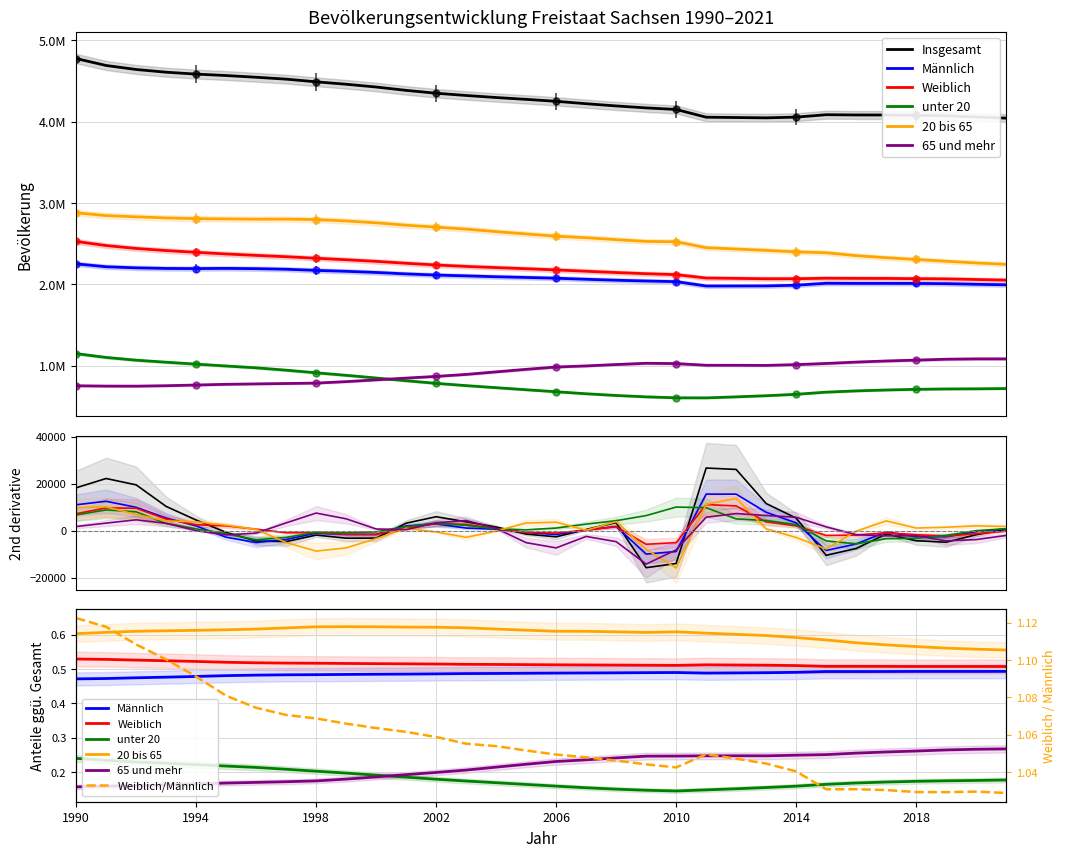

The value of unter 20 at 1996 is 971829. True or false?

True